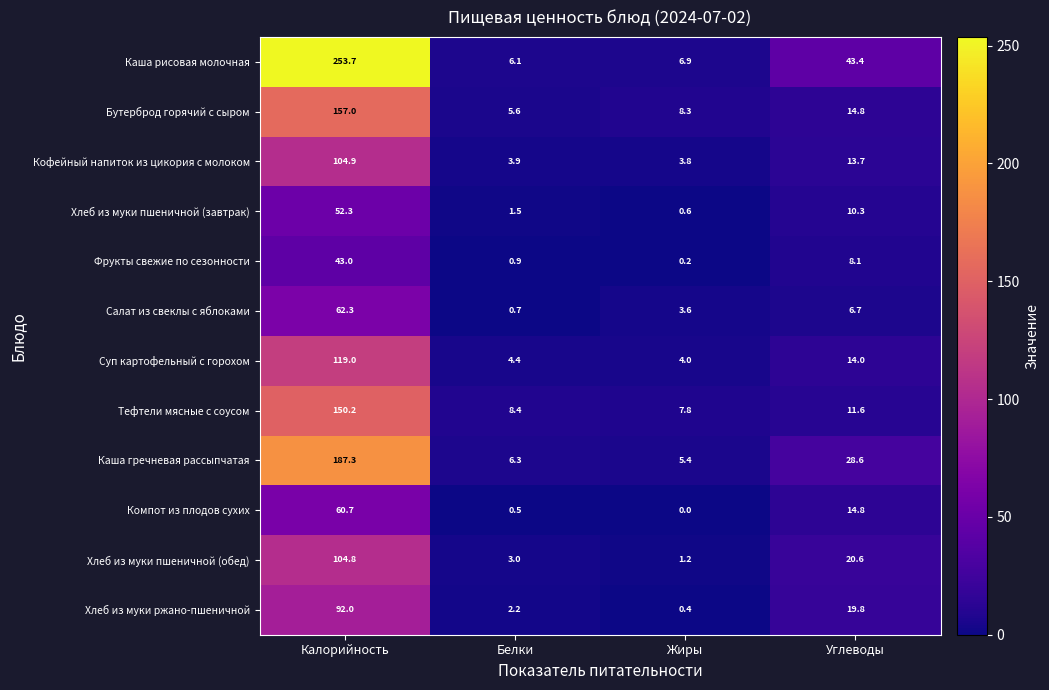

What is the total value across all series at Белки?

43.5